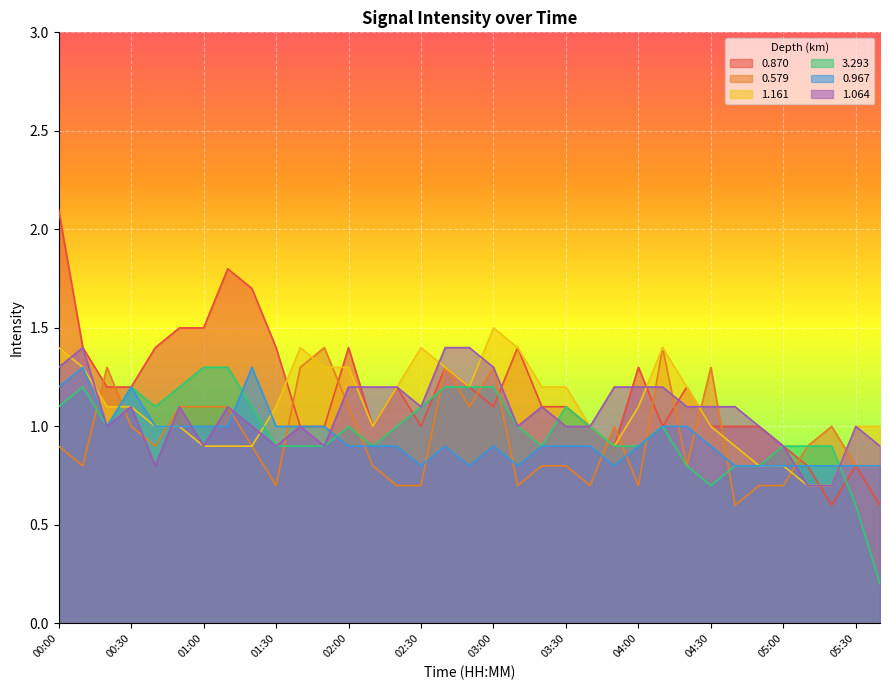

What is the difference between the maximum and minimum values in the 0.967 series?

0.5